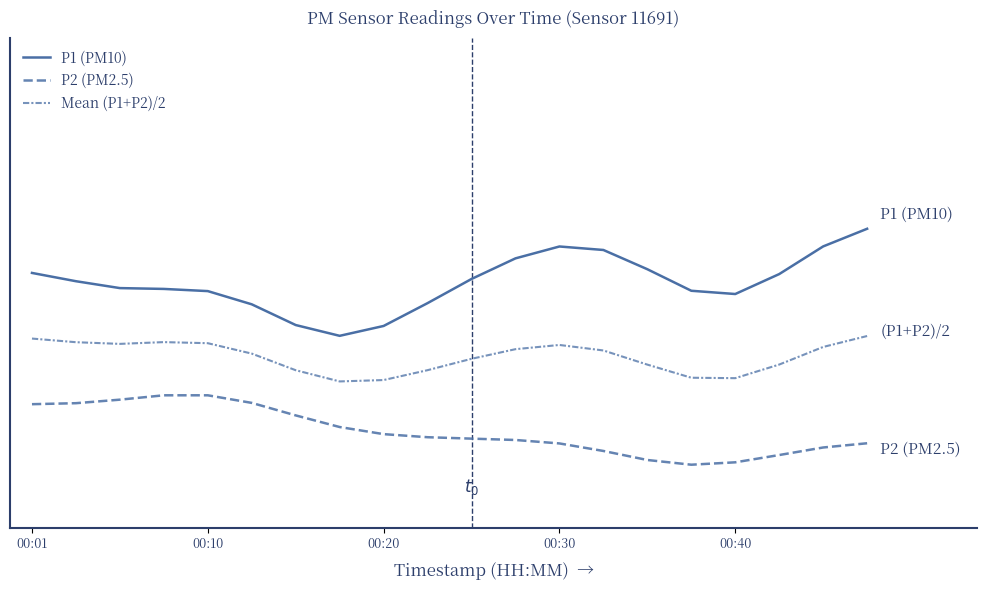

Which series has the largest total across all categories?

P1 (PM10)